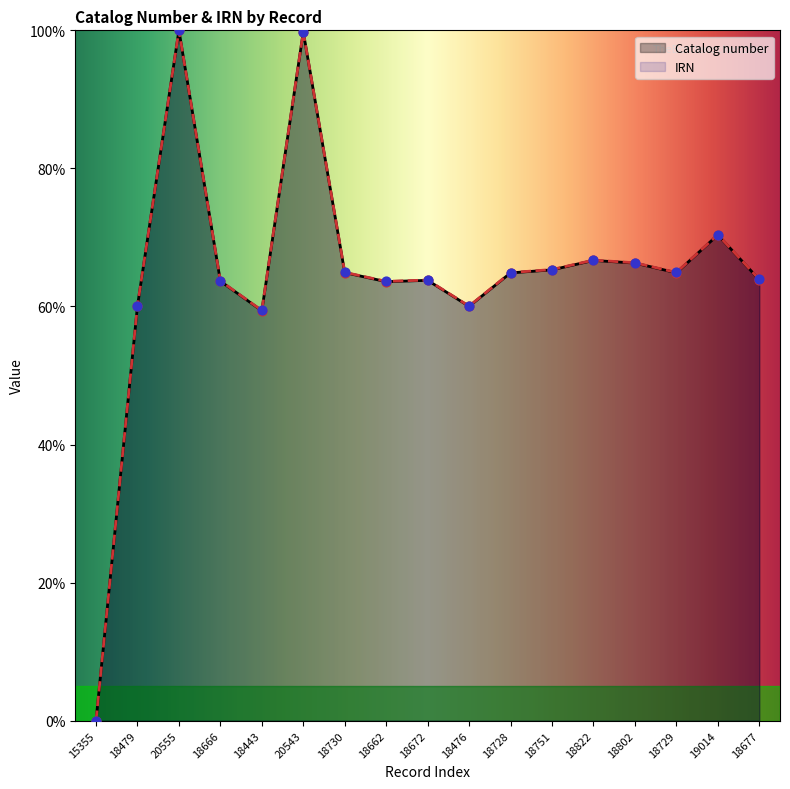

Which series reaches the maximum Y coordinate?

Catalog number